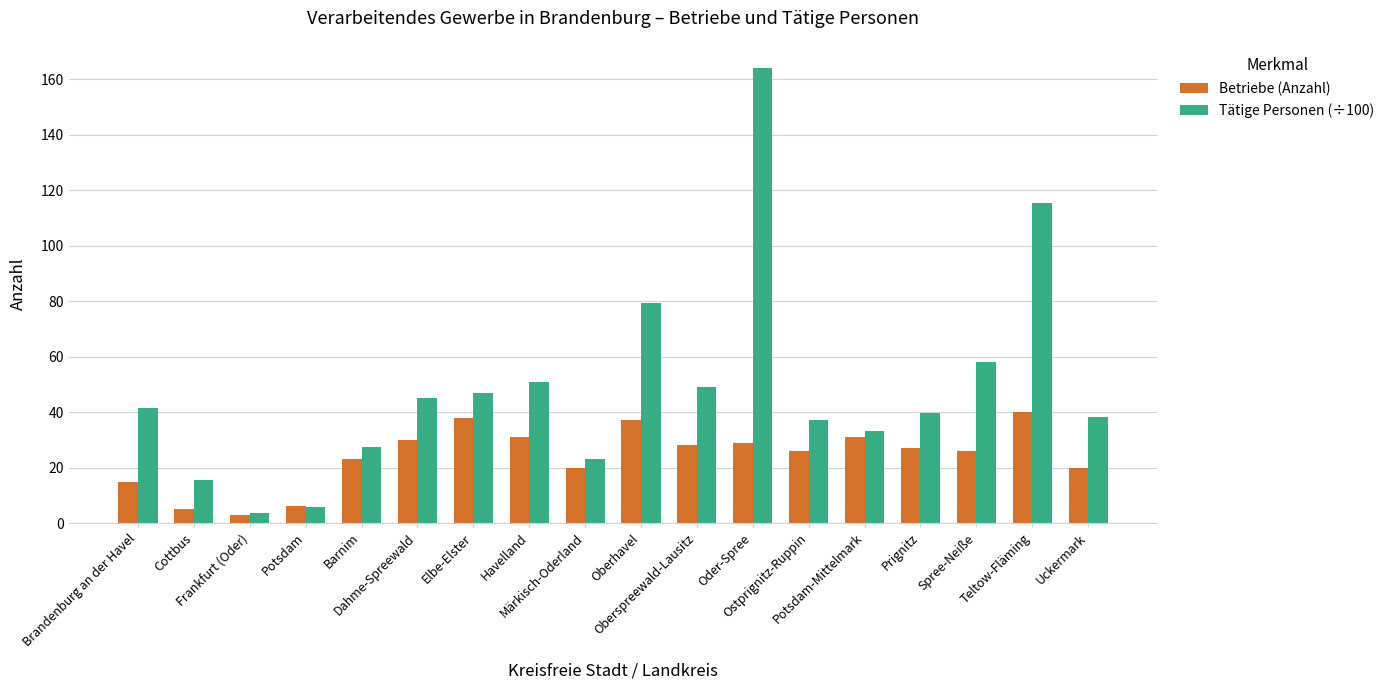

What is the total value across all series at Dahme-Spreewald?

74.9